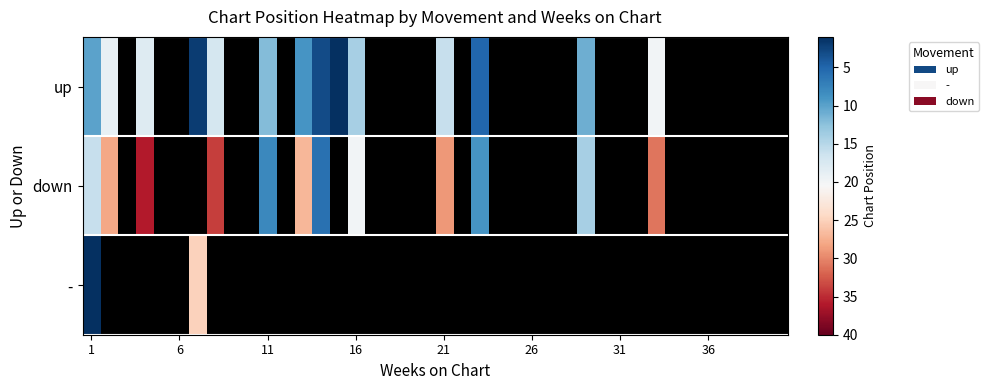

What is the difference between the maximum and minimum values in the up series?

19.0